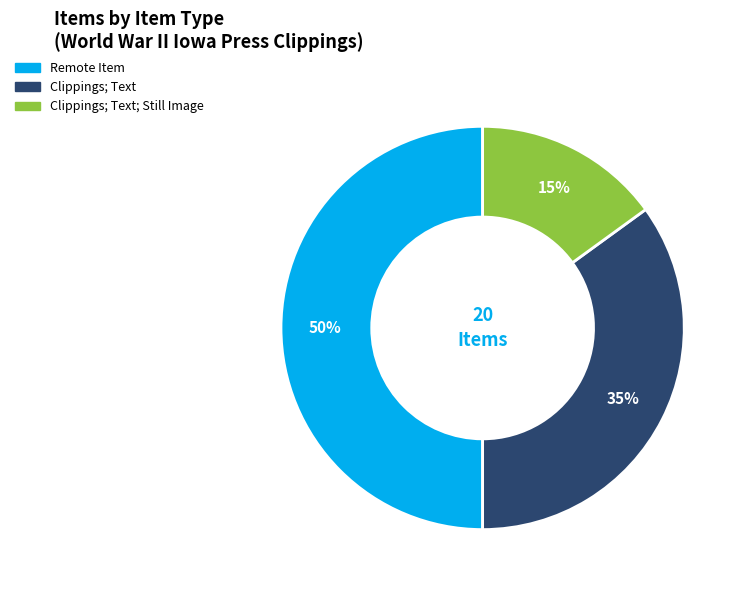

To the nearest percent, what is the average slice percentage?

33%